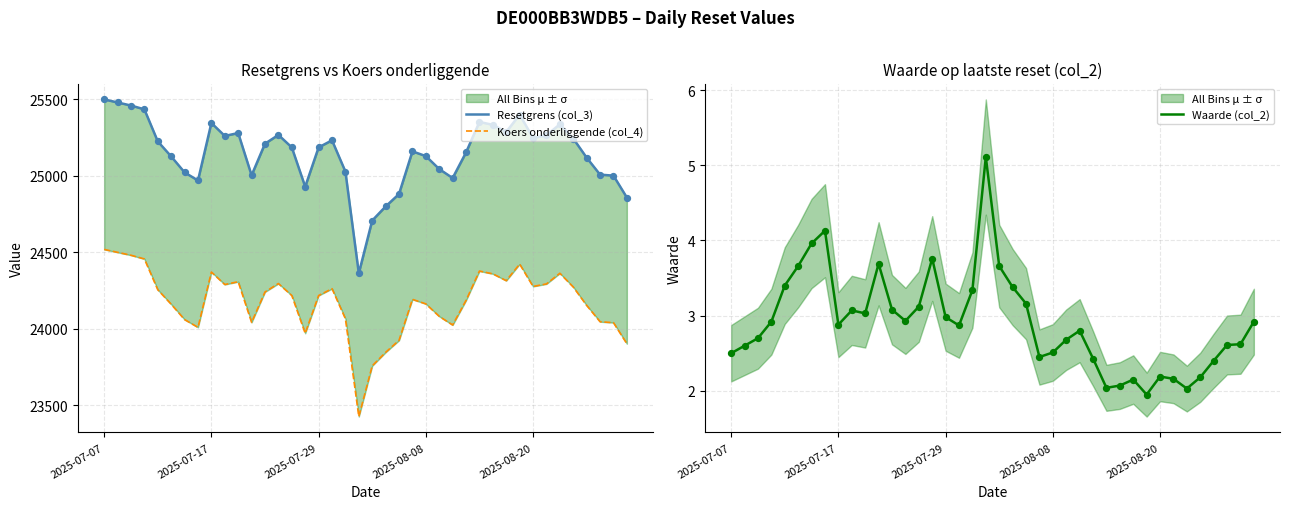

Which series reaches the maximum Y coordinate?

Resetgrens (col_3)